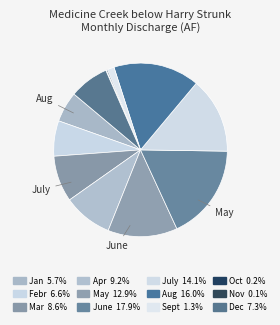

To the nearest percent, what is the average slice percentage?

8%